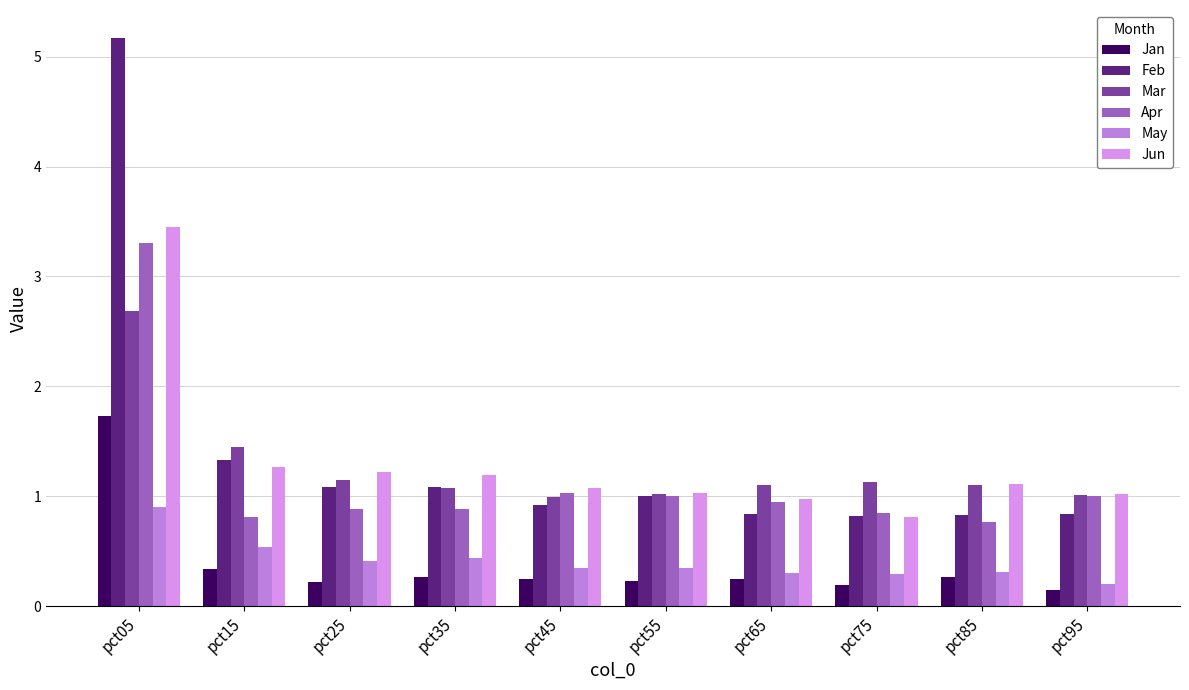

What is the spread (max minus min) of values at pct15?

1.1